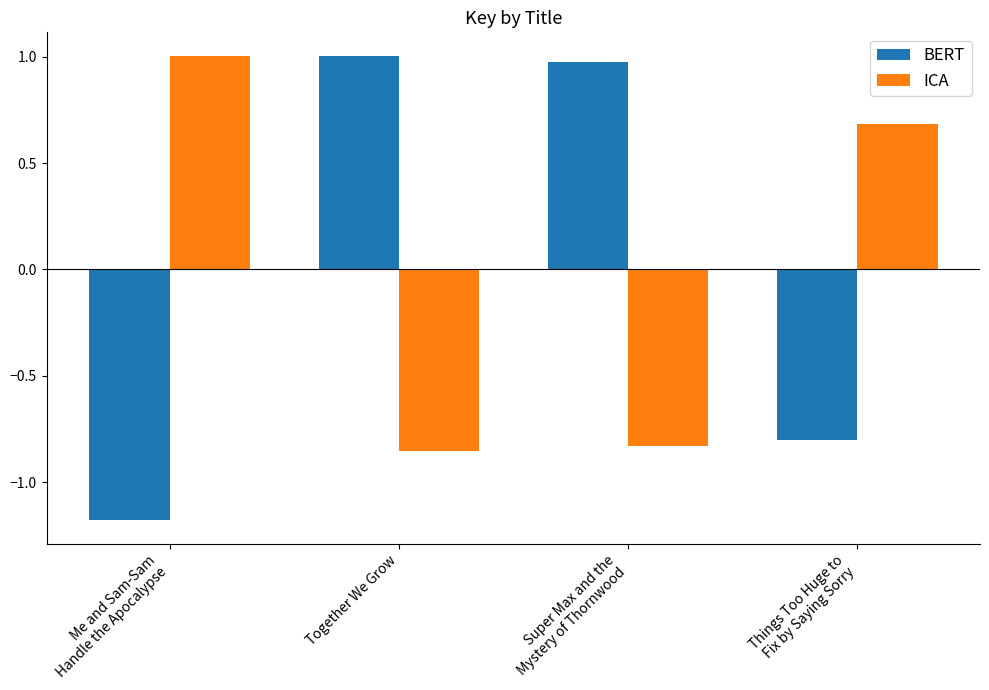

The ICA series shows -0.8 at Super Max and the
Mystery of Thornwood. True or false?

True